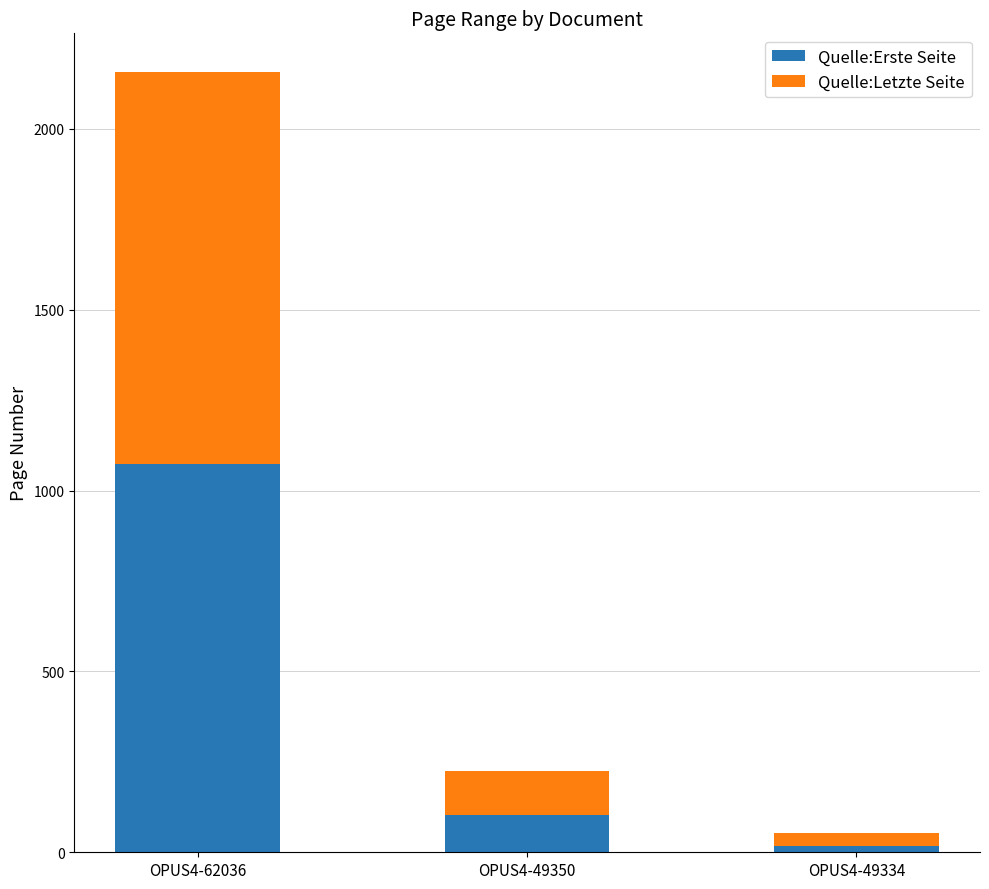

At which category is the sum across all series the highest?

OPUS4-62036